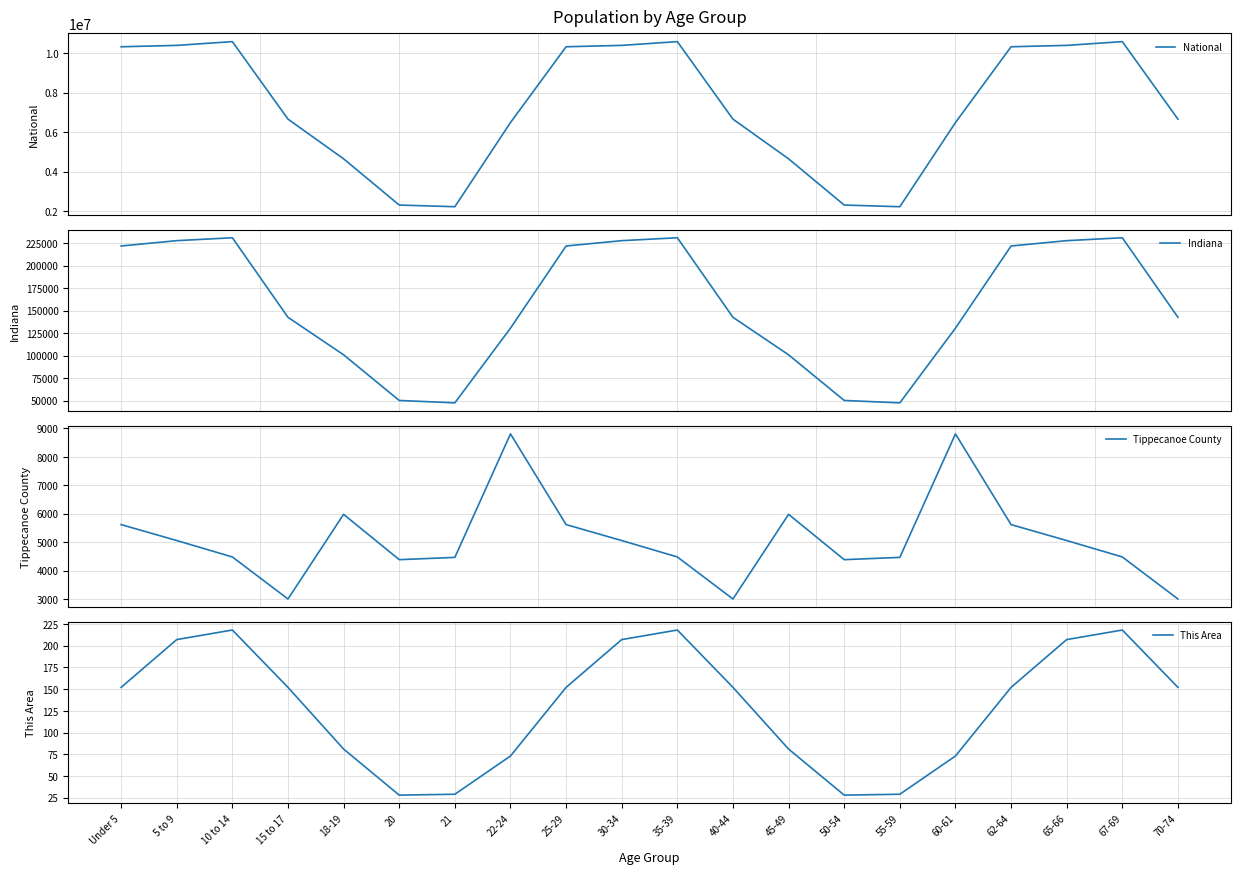

Reading left to right, extract all data points from this chart.

National: Under 5=10319427	5 to 9=10389638	10 to 14=10579862	15 to 17=6656209	18-19=4647457	20=2308319	21=2223198	22-24=6482659	25-29=10319427	30-34=10389638	35-39=10579862	40-44=6656209	45-49=4647457	50-54=2308319	55-59=2223198	60-61=6482659	62-64=10319427	65-66=10389638	67-69=10579862	70-74=6656209
Indiana: Under 5=221819	5 to 9=227736	10 to 14=230960	15 to 17=142591	18-19=100899	20=50209	21=47542	22-24=130517	25-29=221819	30-34=227736	35-39=230960	40-44=142591	45-49=100899	50-54=50209	55-59=47542	60-61=130517	62-64=221819	65-66=227736	67-69=230960	70-74=142591
Tippecanoe County: Under 5=5618	5 to 9=5058	10 to 14=4481	15 to 17=3004	18-19=5979	20=4386	21=4466	22-24=8806	25-29=5618	30-34=5058	35-39=4481	40-44=3004	45-49=5979	50-54=4386	55-59=4466	60-61=8806	62-64=5618	65-66=5058	67-69=4481	70-74=3004
This Area: Under 5=152	5 to 9=207	10 to 14=218	15 to 17=152	18-19=81	20=28	21=29	22-24=73	25-29=152	30-34=207	35-39=218	40-44=152	45-49=81	50-54=28	55-59=29	60-61=73	62-64=152	65-66=207	67-69=218	70-74=152